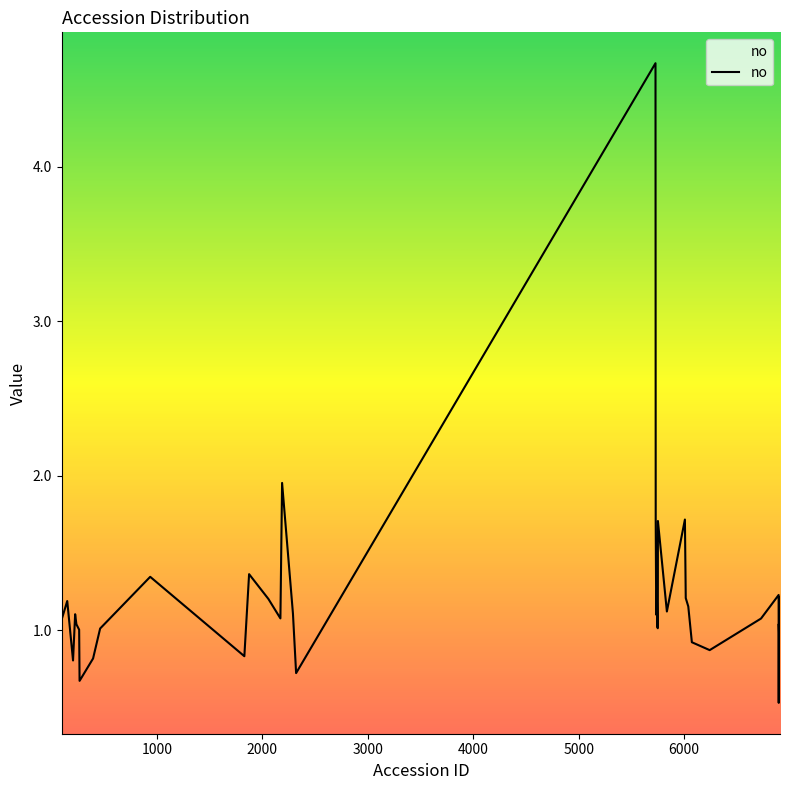

What is the maximum value shown in the chart?

4.7